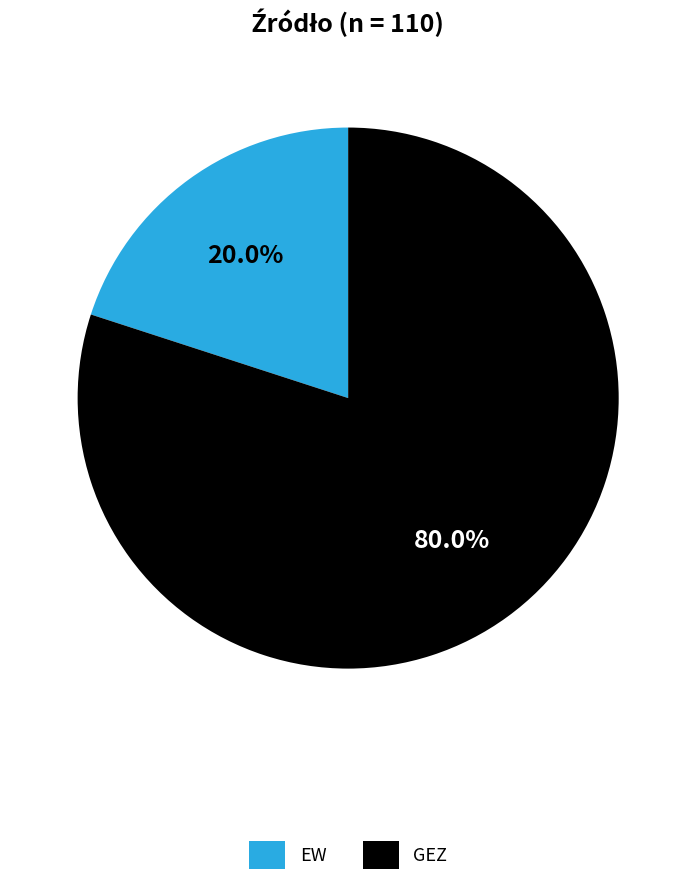

Is there any slice that represents more than half of the pie?

Yes